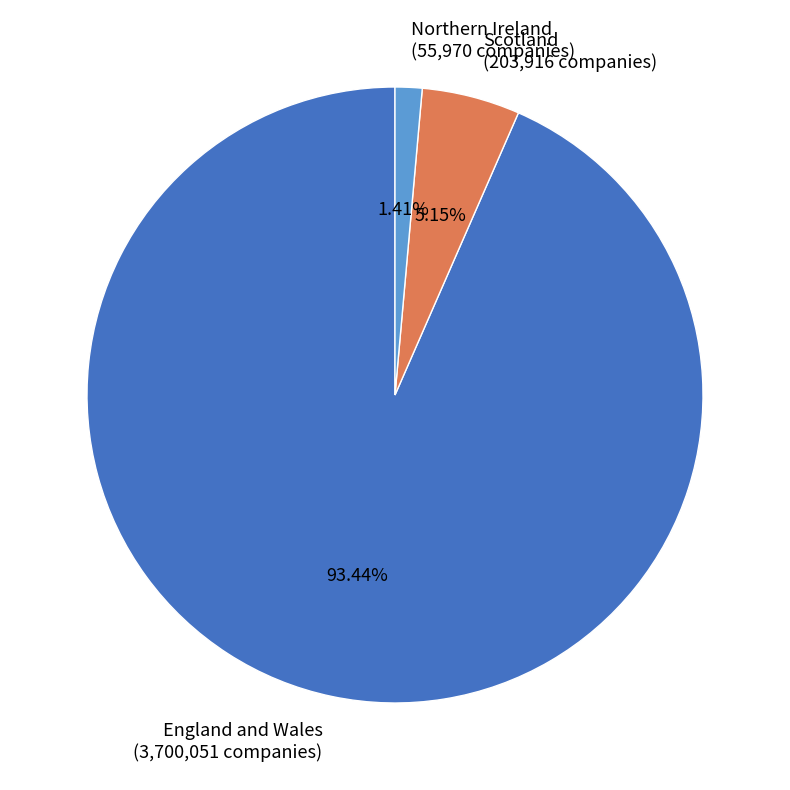

Does England and Wales account for over 50% of the chart?

Yes